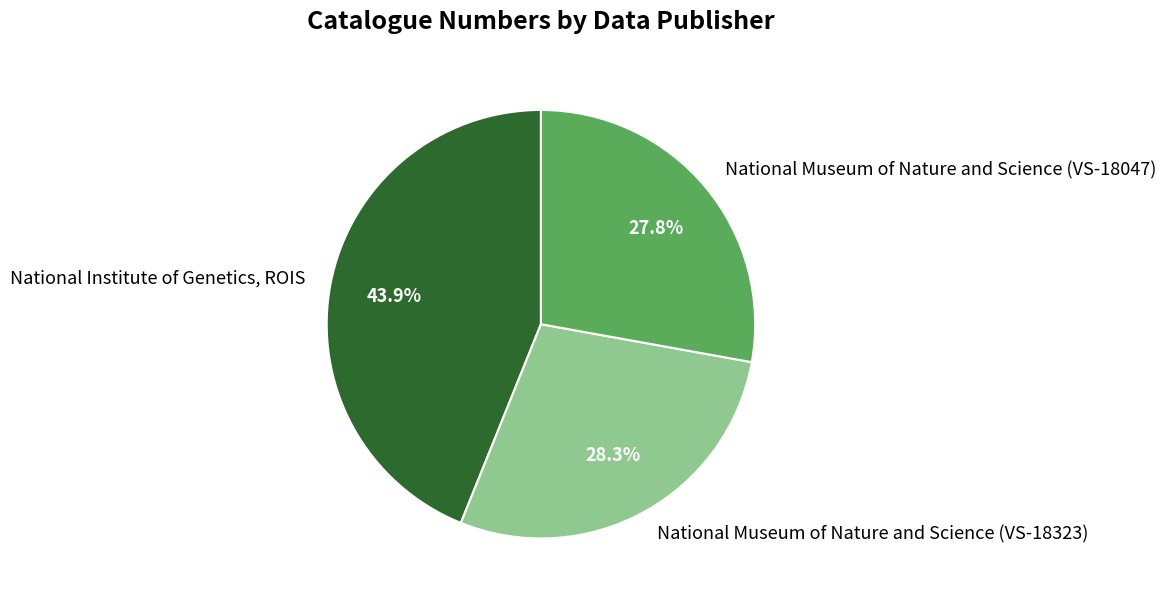

Is it true that National Museum of Nature and Science (VS-18323) is 21% of the pie?

False